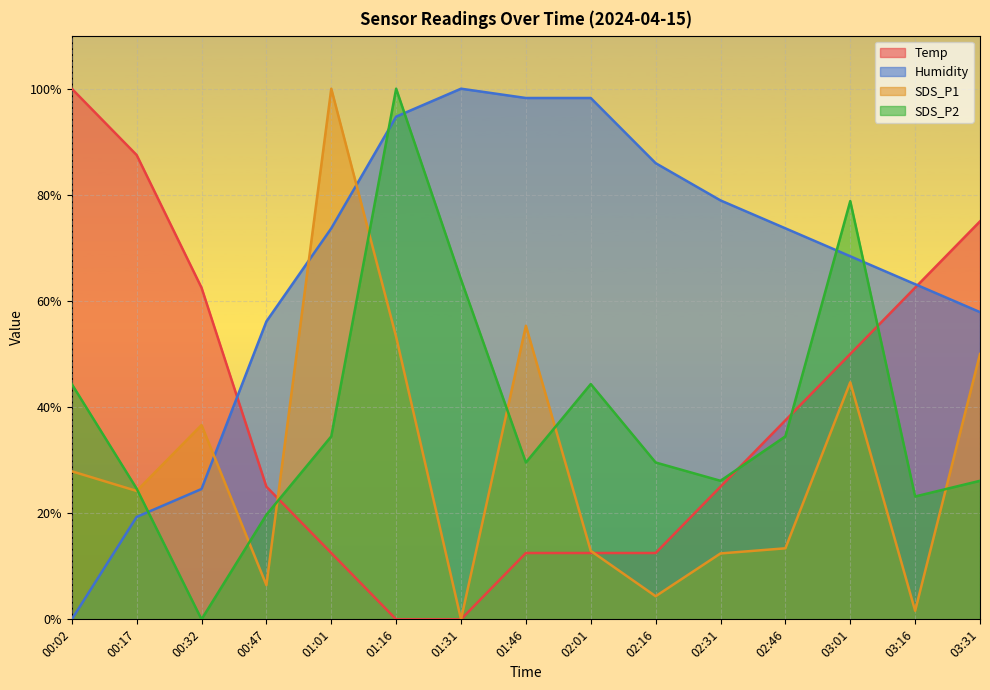

Which category has the highest value in the Temp series?

00:02